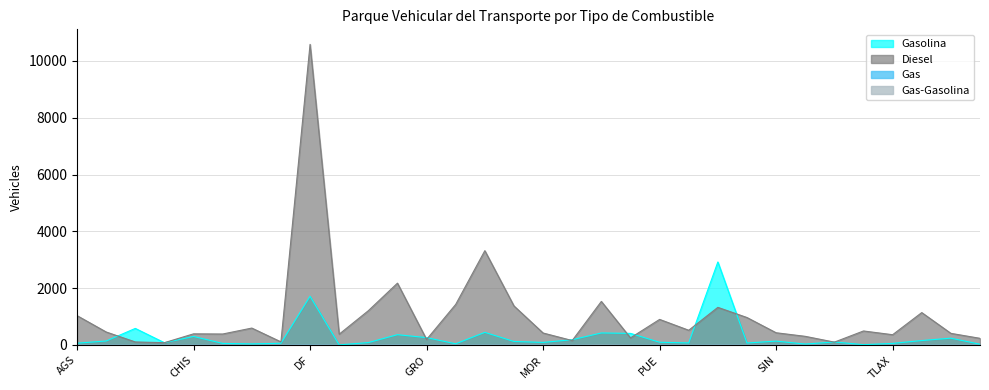

Where do Diesel and Gasolina first cross each other?

BC and BCS